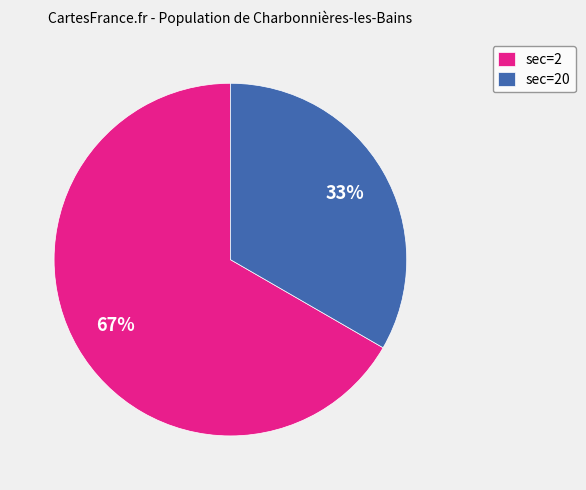

What percentage is the sec=2 slice, to the nearest percent?

67%